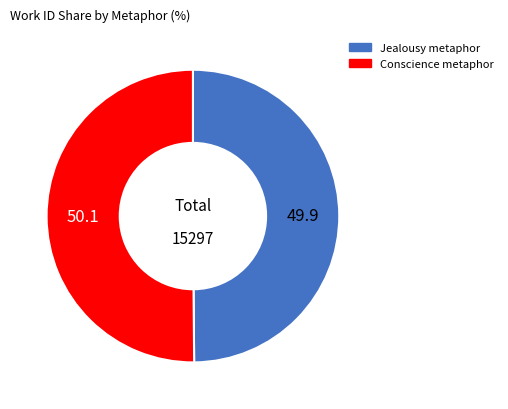

How many segments does this pie chart have?

2